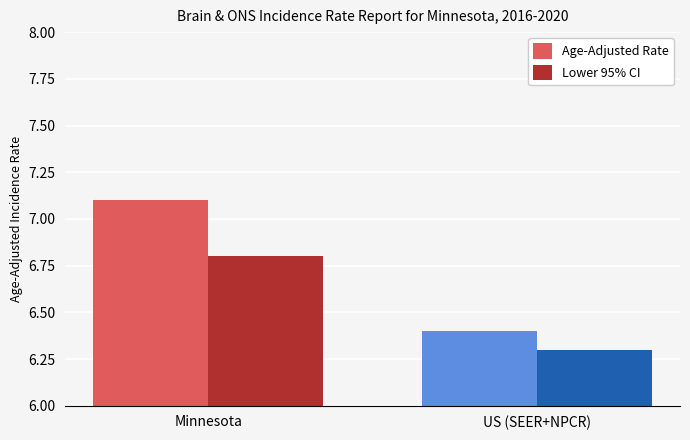

Read the Lower 95% CI value at Minnesota.

6.8